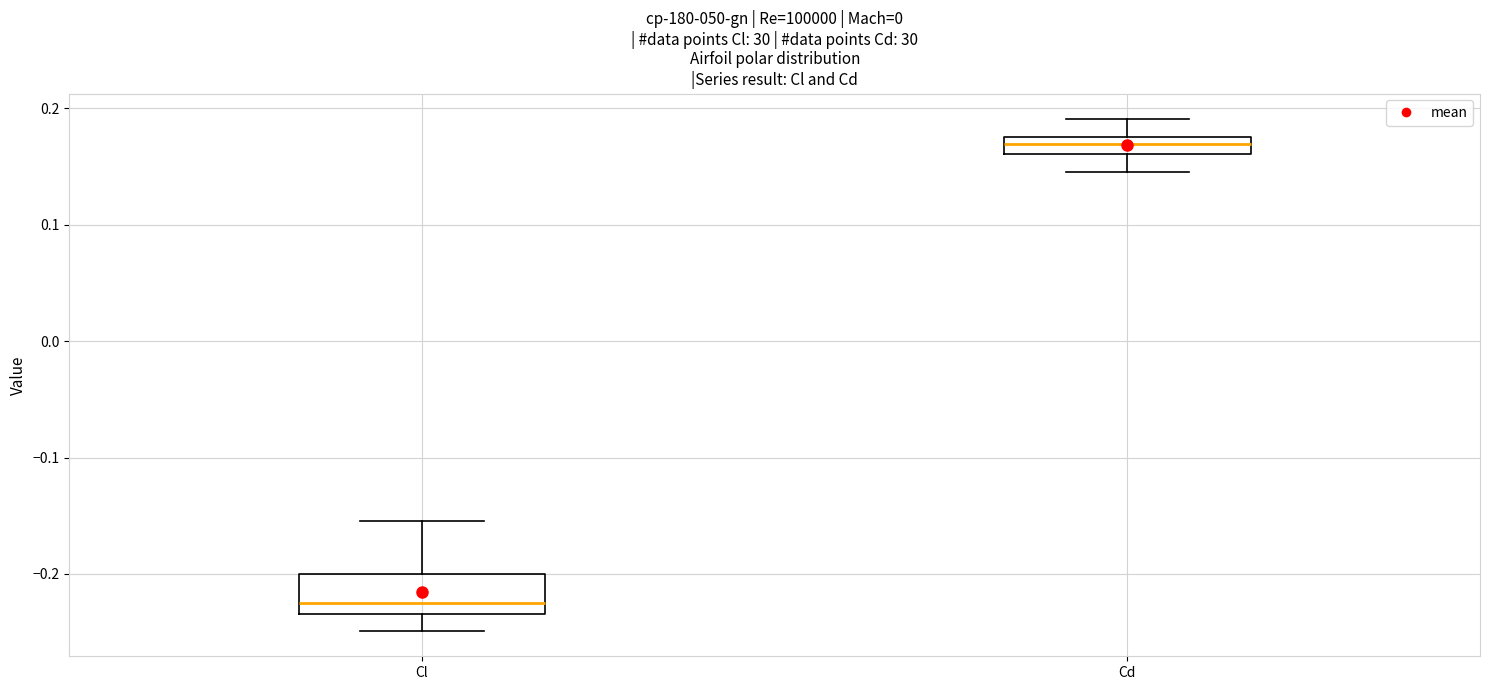

Which box is the tallest, from its lower edge to its upper edge?

Cl